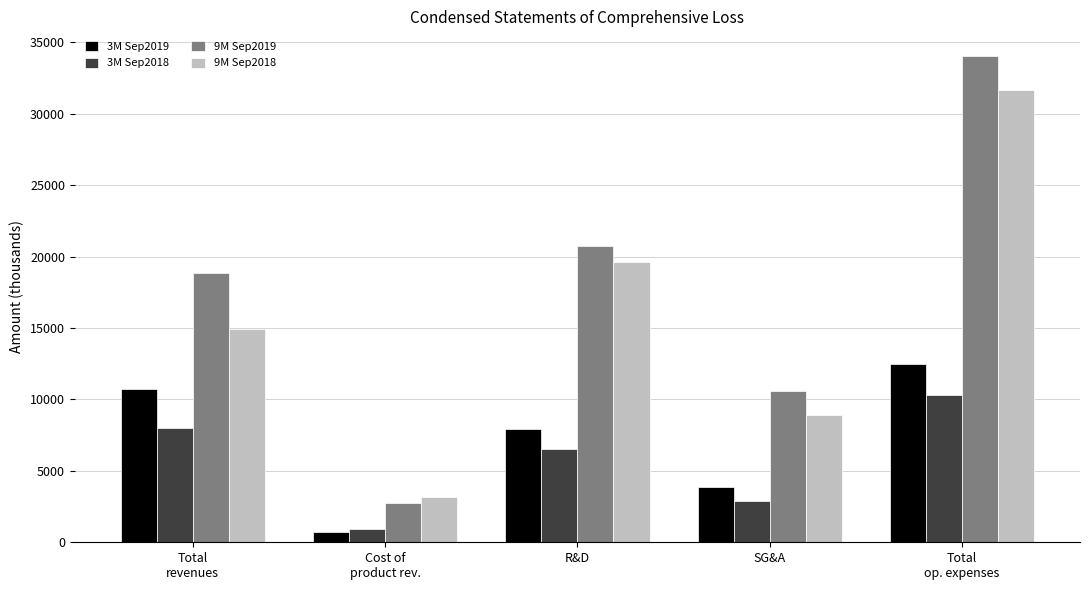

What is the value of the 3M Sep2019 bar at the 4th from the left?

3837